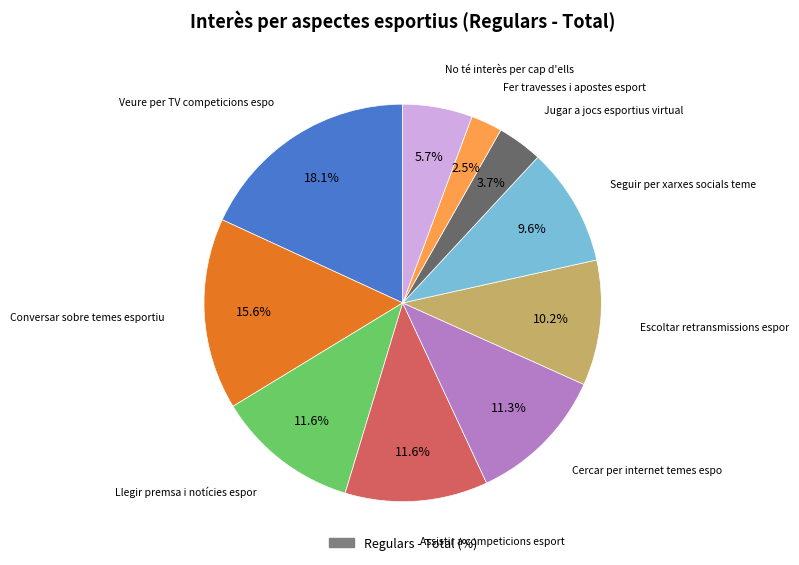

To the nearest percent, what is the difference between the largest and smallest slice percentages?

16%